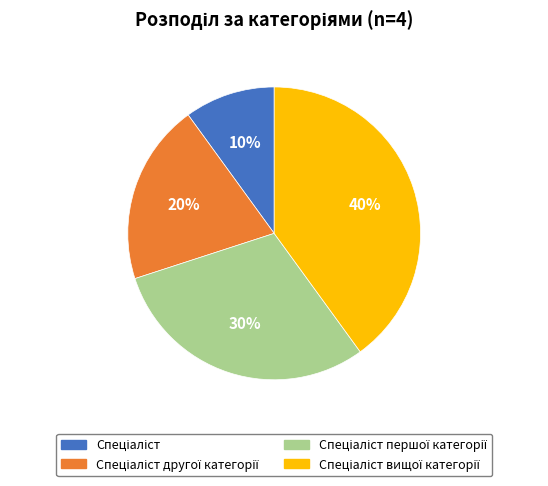

Count the number of slices in the pie.

4